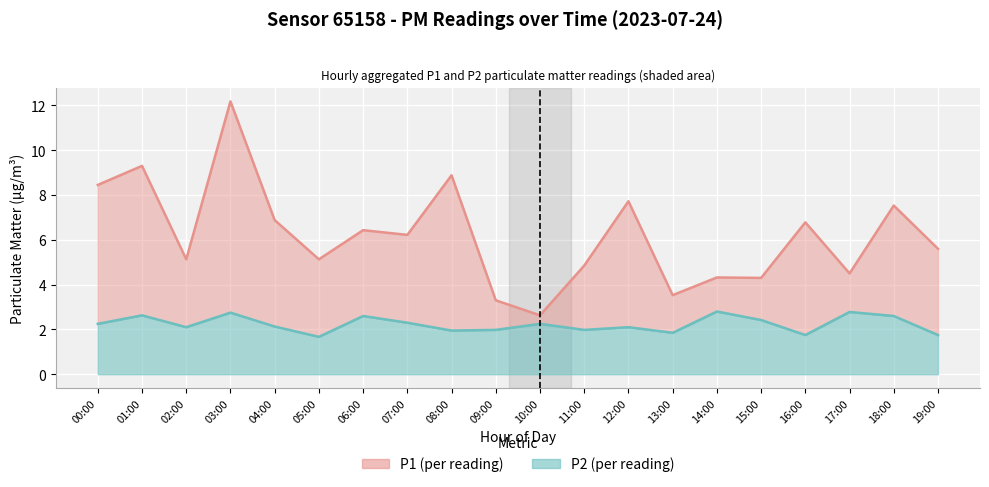

Rank the series at 08:00 from lowest to highest value.

P2, P1